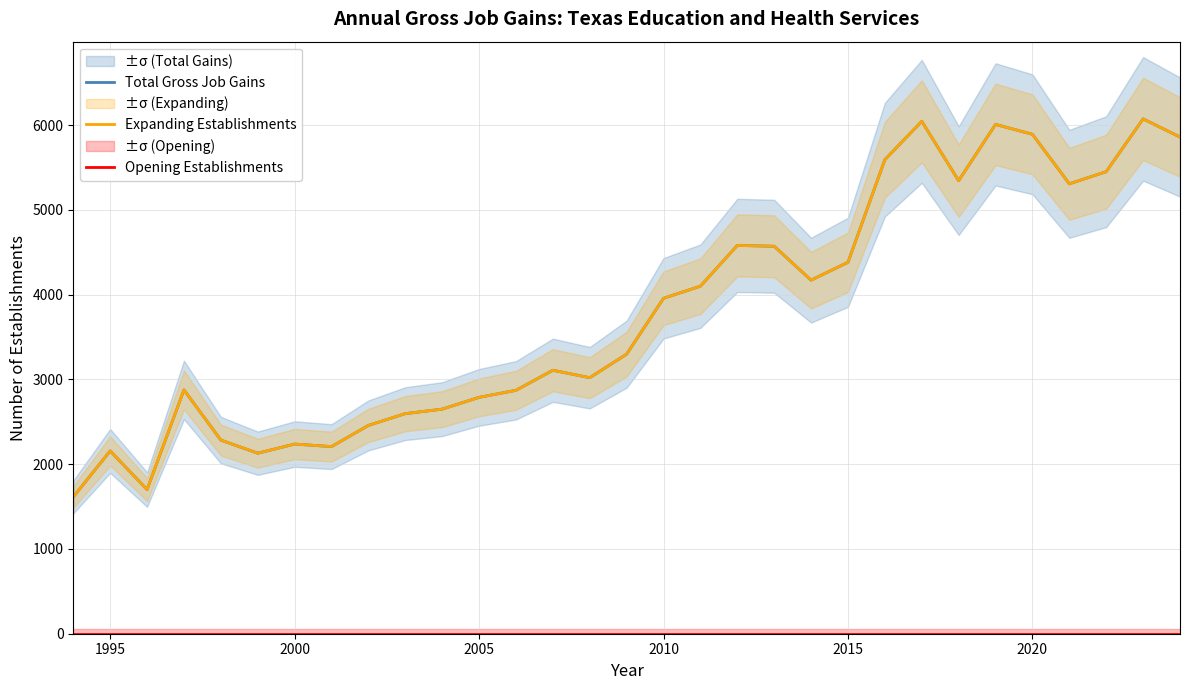

Where is the first local maximum for Expanding Establishments?

1995